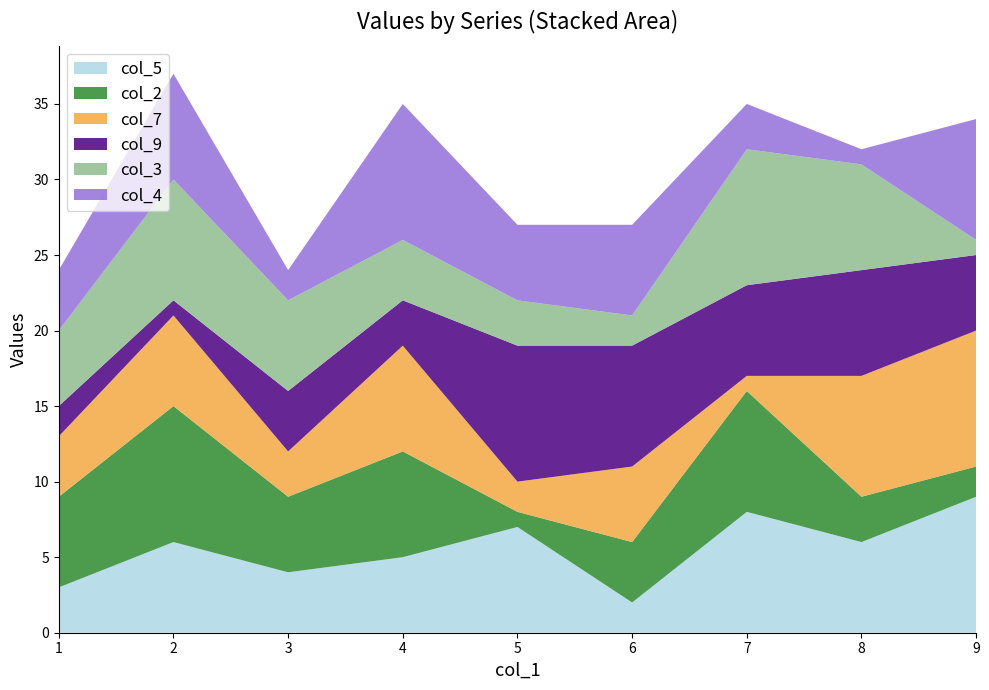

Reading right to left, what are all the values shown in this chart?

col_5: 9=9	8=6	7=8	6=2	5=7	4=5	3=4	2=6	1=3
col_2: 9=2	8=3	7=8	6=4	5=1	4=7	3=5	2=9	1=6
col_7: 9=9	8=8	7=1	6=5	5=2	4=7	3=3	2=6	1=4
col_9: 9=5	8=7	7=6	6=8	5=9	4=3	3=4	2=1	1=2
col_3: 9=1	8=7	7=9	6=2	5=3	4=4	3=6	2=8	1=5
col_4: 9=8	8=1	7=3	6=6	5=5	4=9	3=2	2=7	1=4